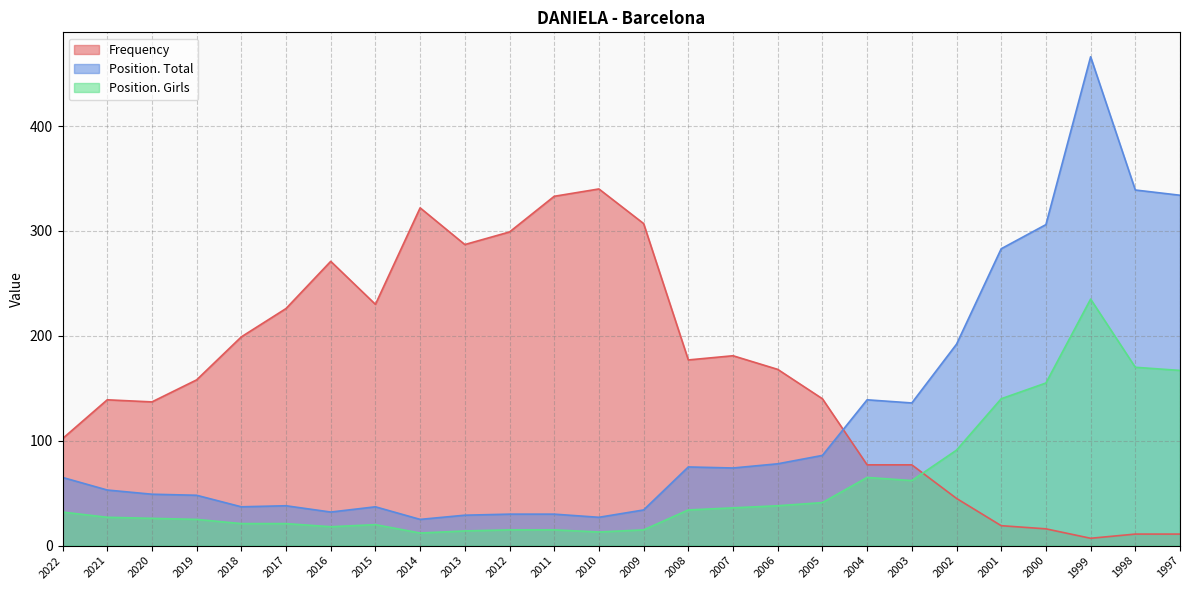

Reading left to right, extract all data points from this chart.

Frequency: 2022=102	2021=139	2020=137	2019=158	2018=199	2017=226	2016=271	2015=230	2014=322	2013=287	2012=299	2011=333	2010=340	2009=307	2008=177	2007=181	2006=168	2005=140	2004=77	2003=77	2002=45	2001=19	2000=16	1999=7	1998=11	1997=11
Position. Total: 2022=65	2021=53	2020=49	2019=48	2018=37	2017=38	2016=32	2015=37	2014=25	2013=29	2012=30	2011=30	2010=27	2009=34	2008=75	2007=74	2006=78	2005=86	2004=139	2003=136	2002=192	2001=283	2000=306	1999=466	1998=339	1997=334
Position. Girls: 2022=32	2021=27	2020=26	2019=25	2018=21	2017=21	2016=18	2015=20	2014=12	2013=14	2012=15	2011=15	2010=13	2009=15	2008=34	2007=36	2006=38	2005=41	2004=65	2003=62	2002=91	2001=140	2000=155	1999=235	1998=170	1997=167